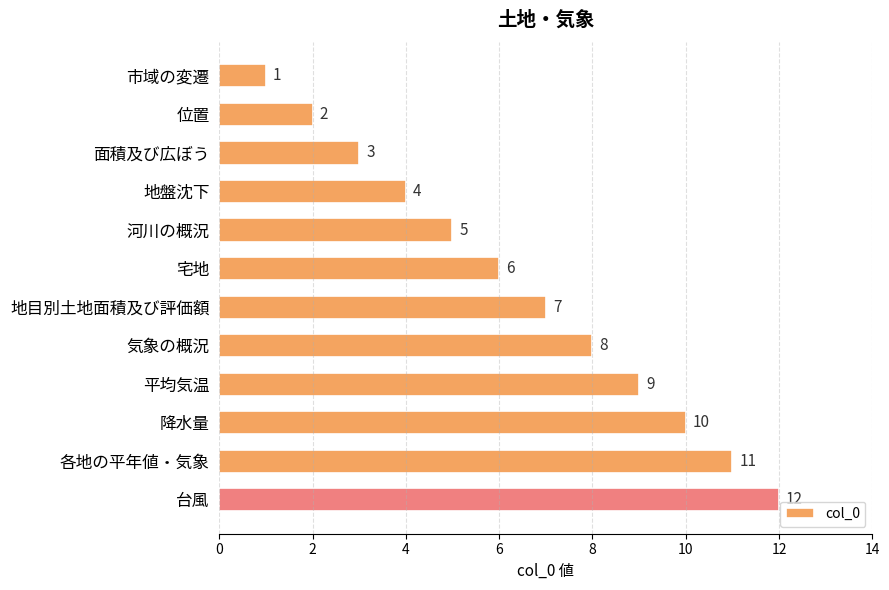

Rank the categories by value from lowest to highest.

市域の変遷, 位置, 面積及び広ぼう, 地盤沈下, 河川の概況, 宅地, 地目別土地面積及び評価額, 気象の概況, 平均気温, 降水量, 各地の平年値・気象, 台風